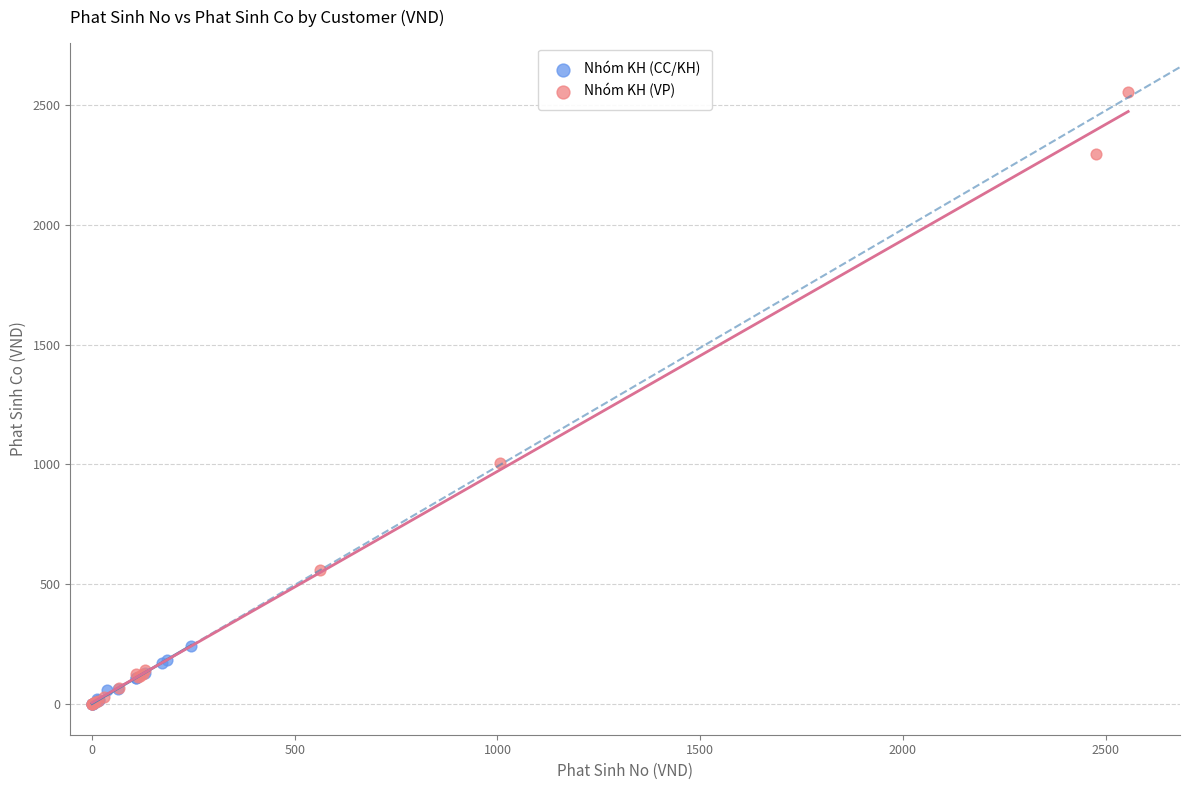

Which series contains the highest Y value?

Nhóm KH (VP)